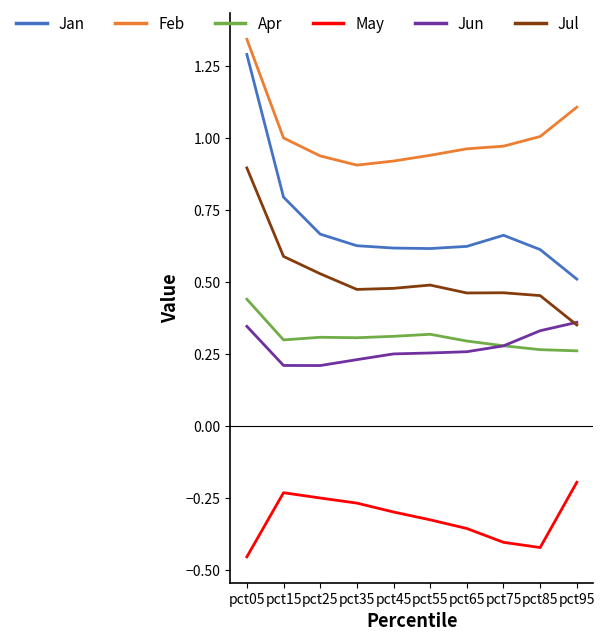

True or false: Jun has a value of 0.2 at pct25.

True